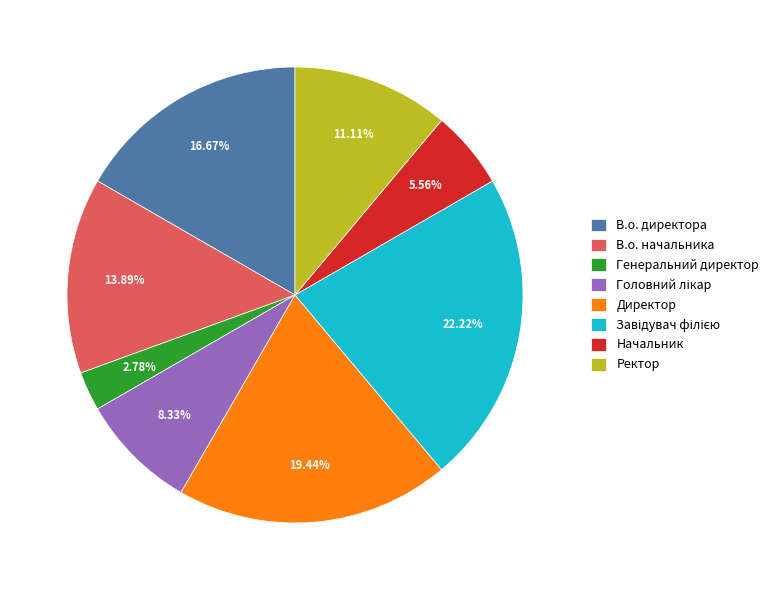

Does Начальник represent more than half of the total?

No